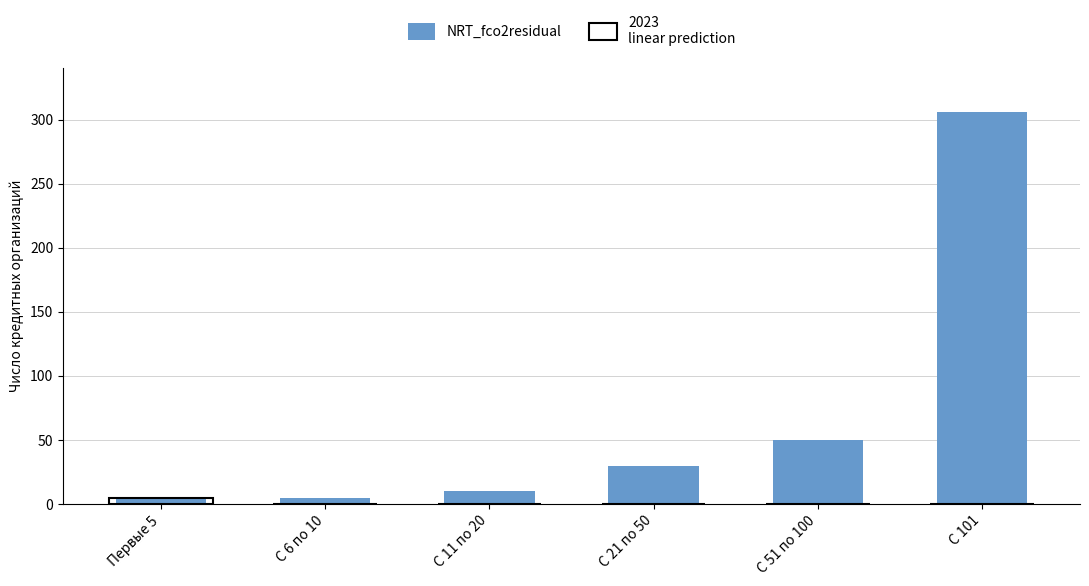

How many values in the NRT_fco2residual series exceed 30?

2